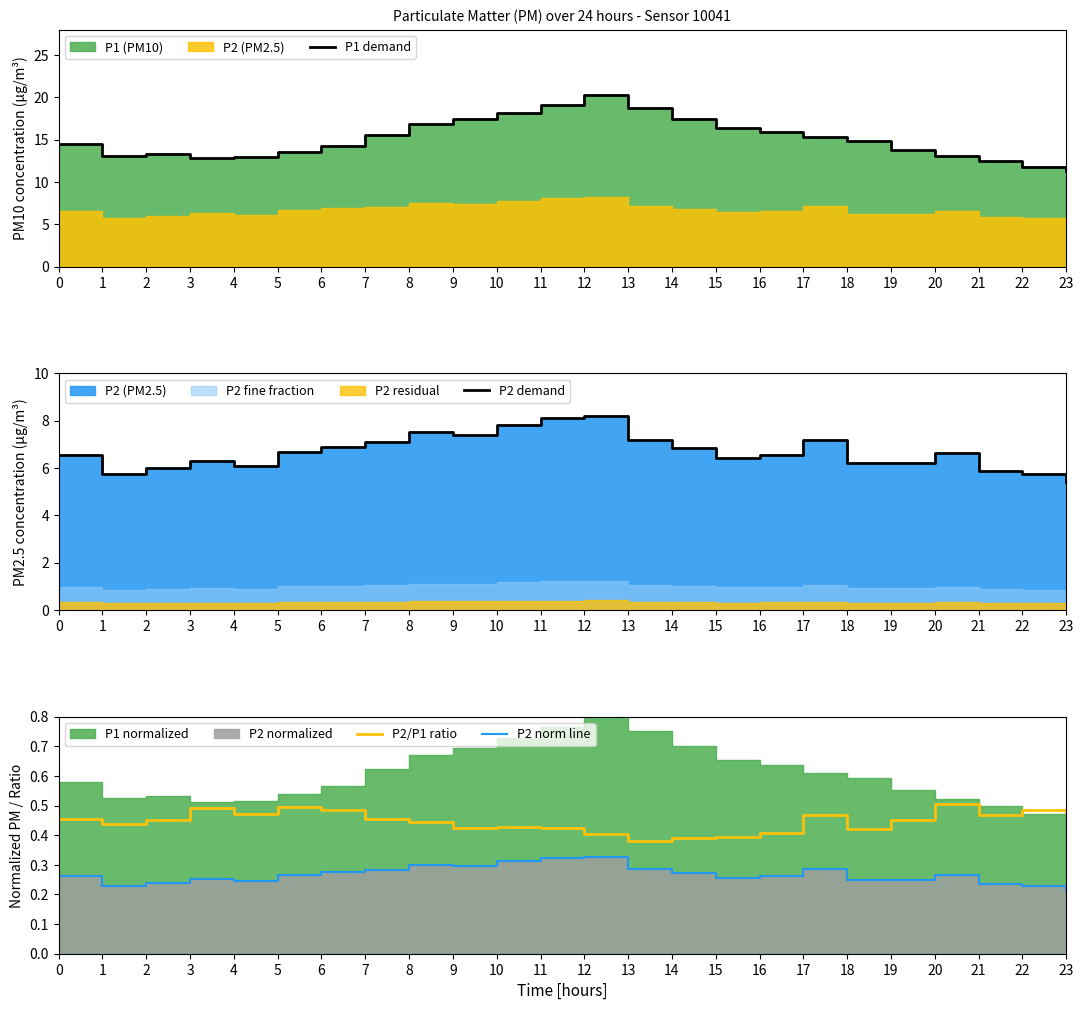

The value of P1 demand at 20 is 13.1. True or false?

True